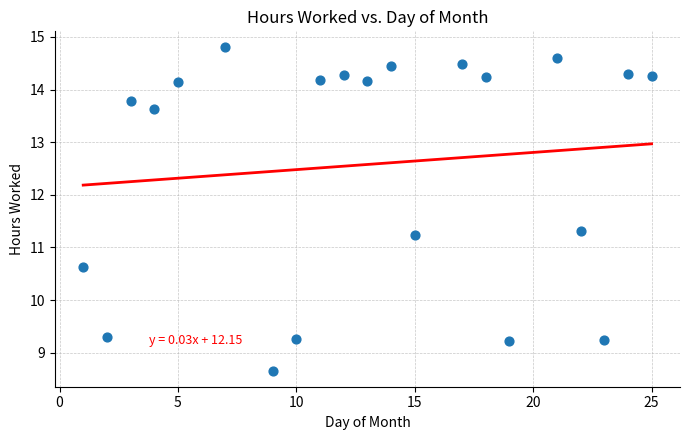

What Y value in the scatter plot is closest to 11?

11.2